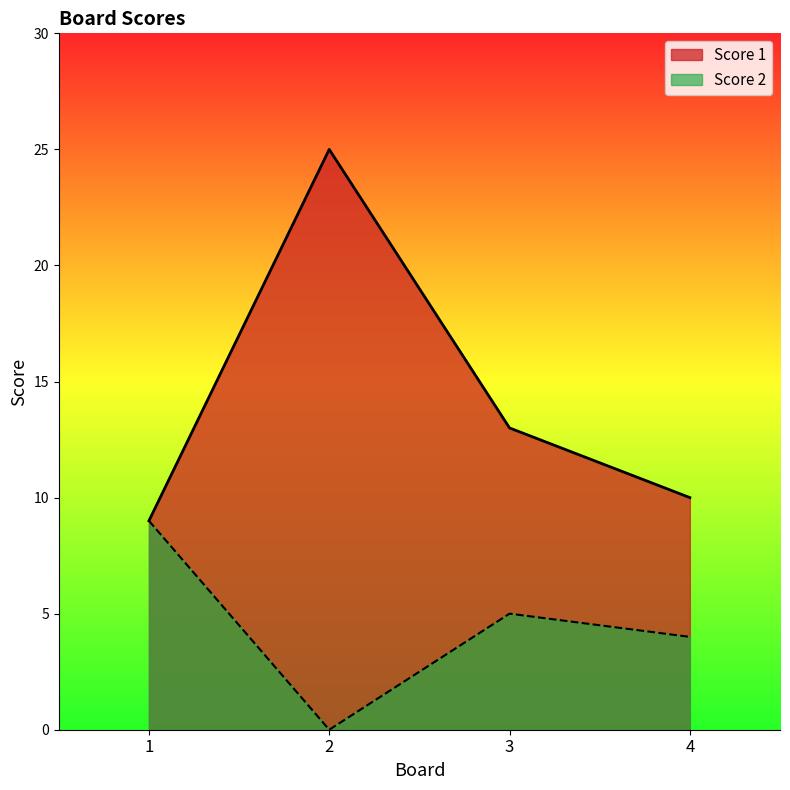

Which series has the widest spread of values?

Score 1